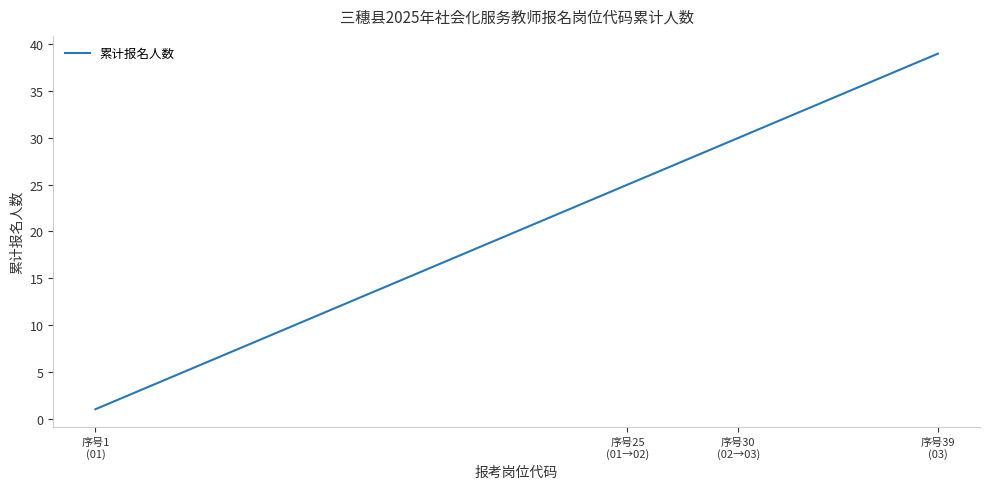

What is the greatest value displayed?

39